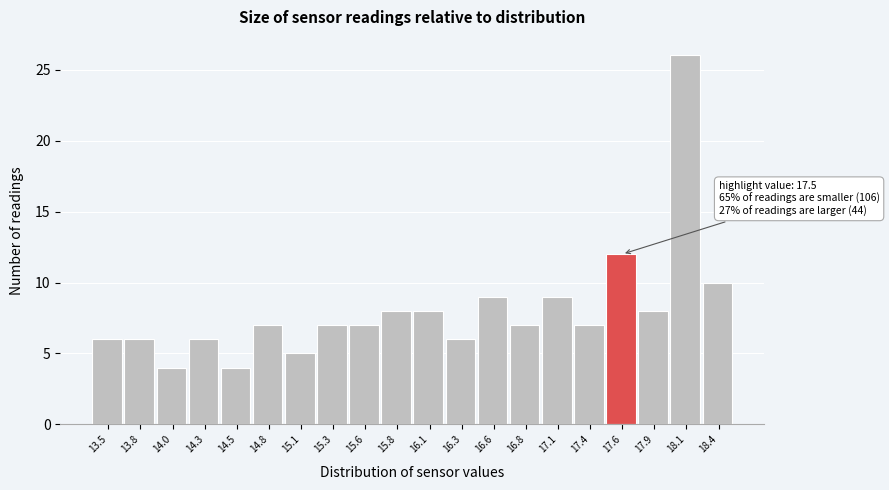

Over which range of the x-axis is the bar tallest?

17.990 to 18.245